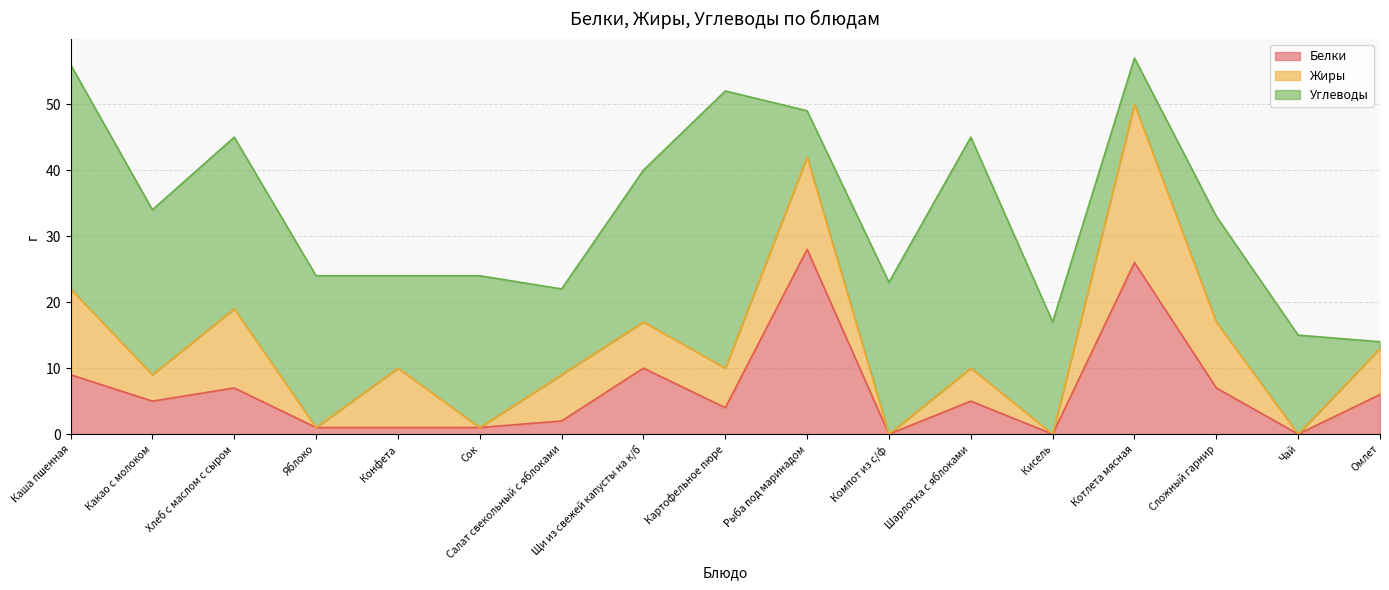

At Картофельное пюре, list the series in order from largest to smallest.

Углеводы, Жиры, Белки